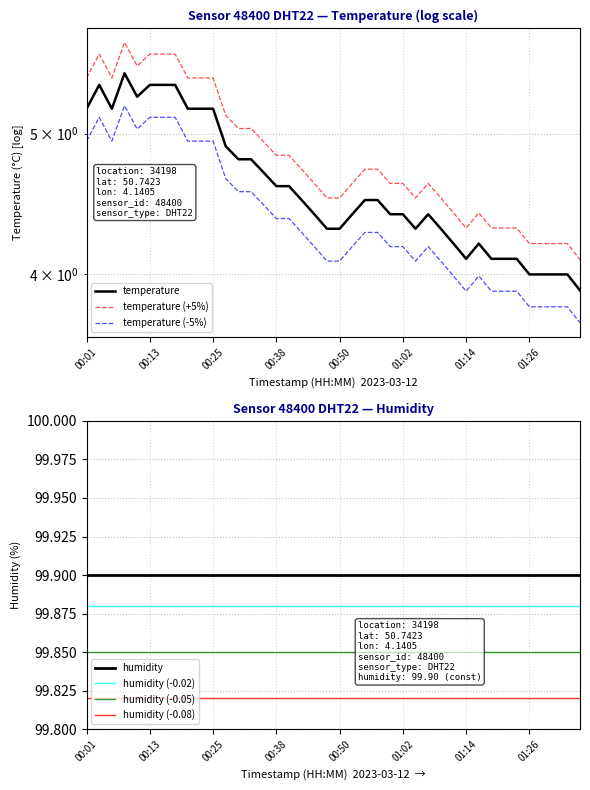

What is the greatest value displayed?

5.5